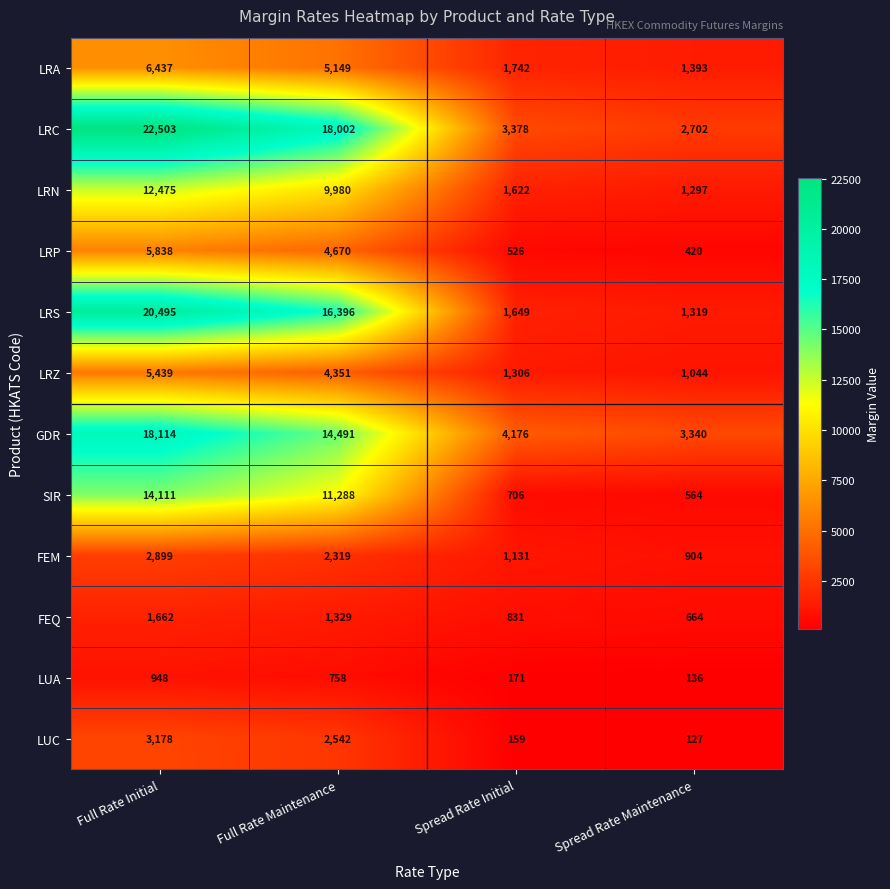

What is the approximate value of LUC at Full Rate Initial, to the nearest 100?

3200